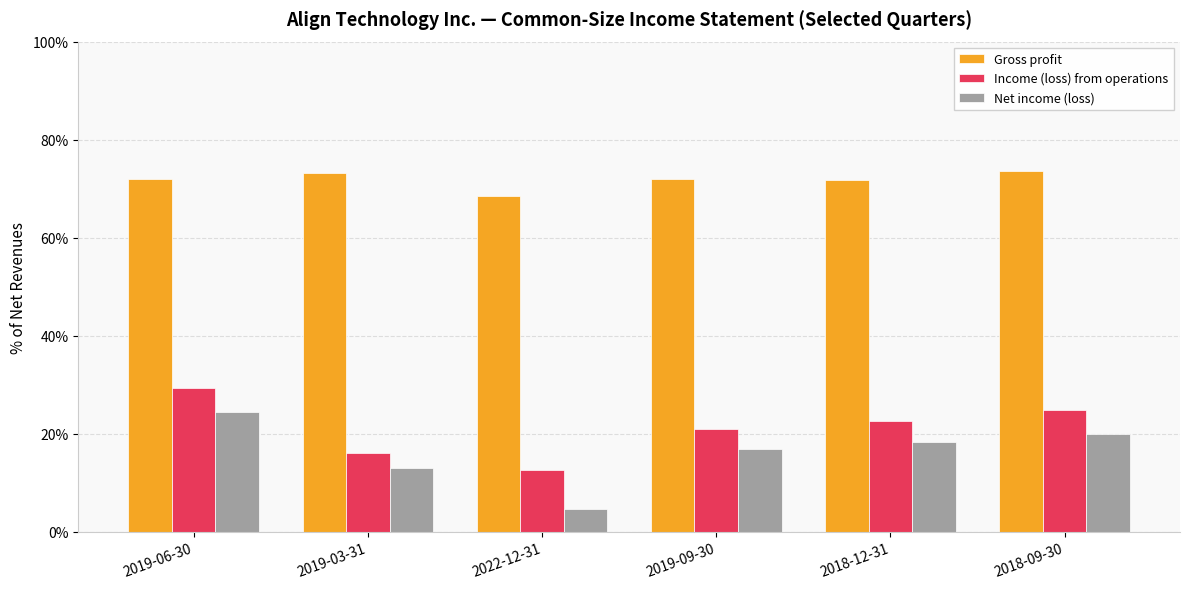

Which series changed the most between 2019-03-31 and 2019-09-30?

Income (loss) from operations